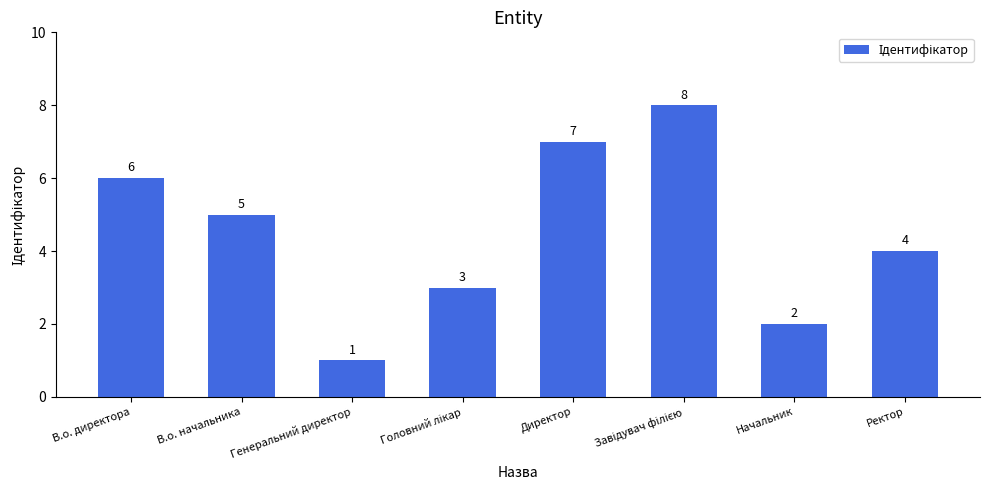

What is the label of the 1st bar from the left?

В.о. директора